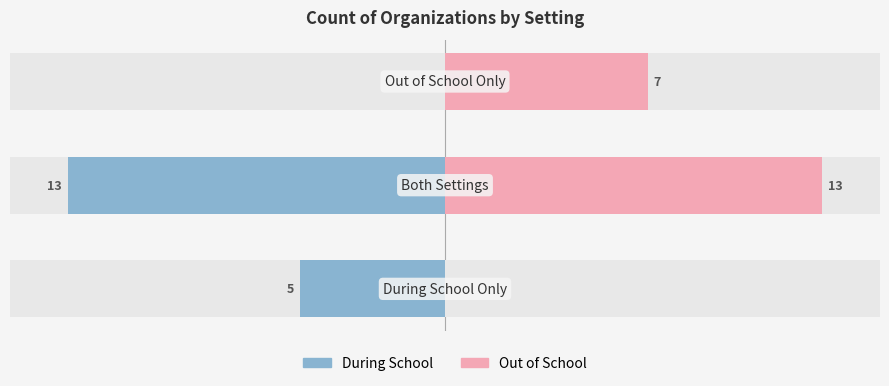

What are all the series names shown in the legend?

During School, Out of School